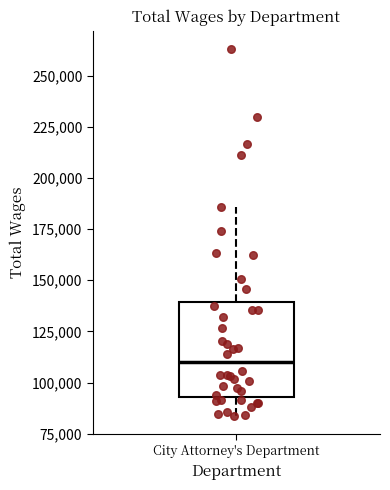

Read this box plot against the y-axis: the position of the median line, the range covered by the box, and the ends of both whiskers. The values are not printed on the chart, so give them approximately, as read against the axis.

median 110000, box 95000 to 140000, whiskers 85000 to 185000